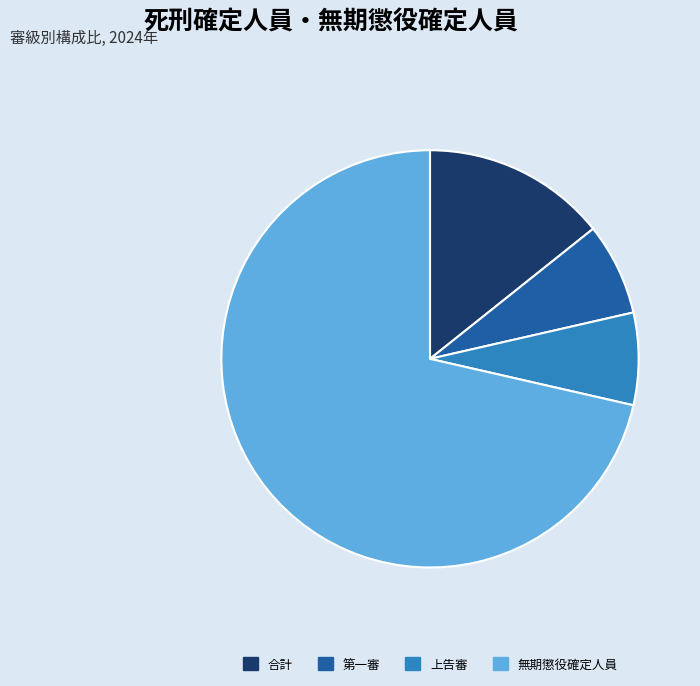

Which has a higher value, 合計 or 第一審?

合計